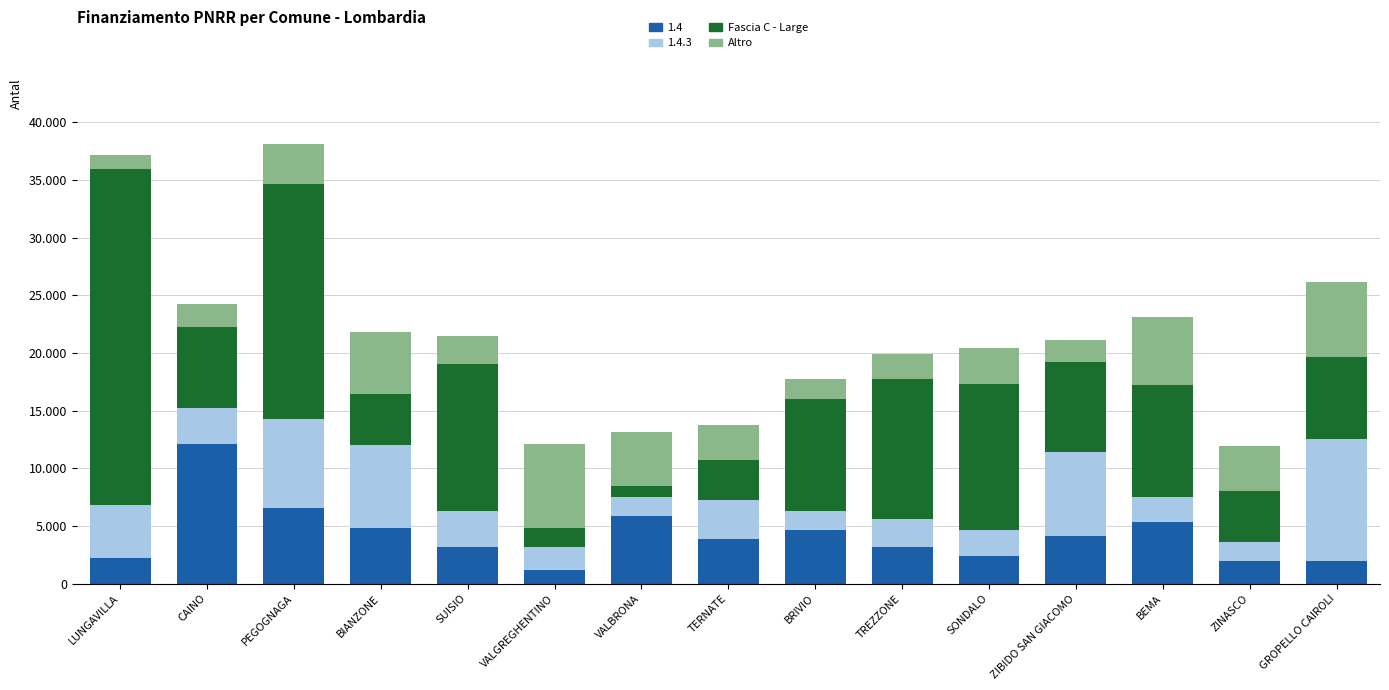

Is it true that Fascia C - Large equals 29120 at LUNGAVILLA?

True